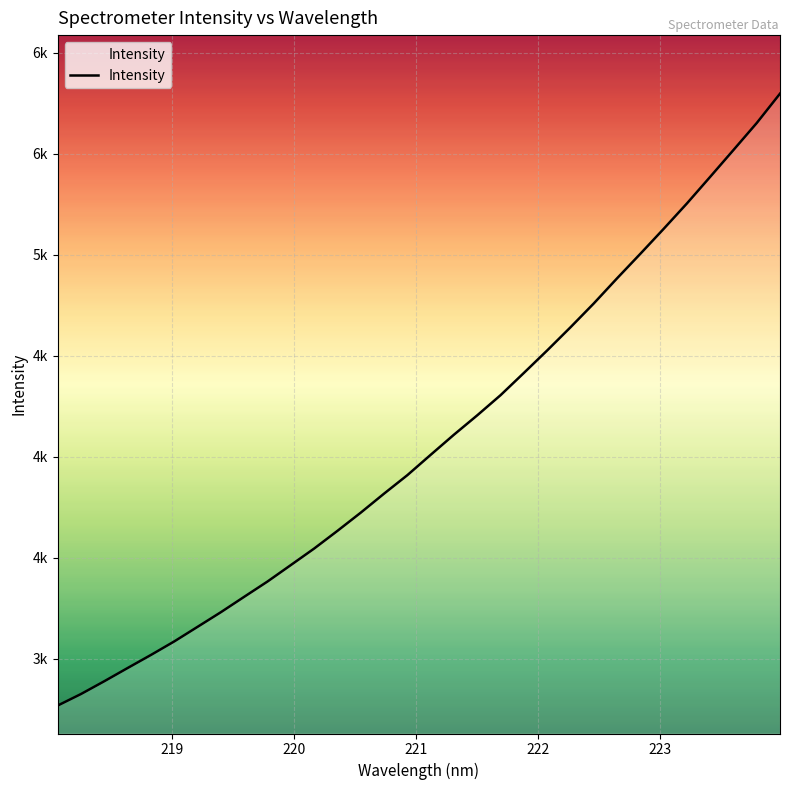

What is the minimum value shown in the chart?

2767.1